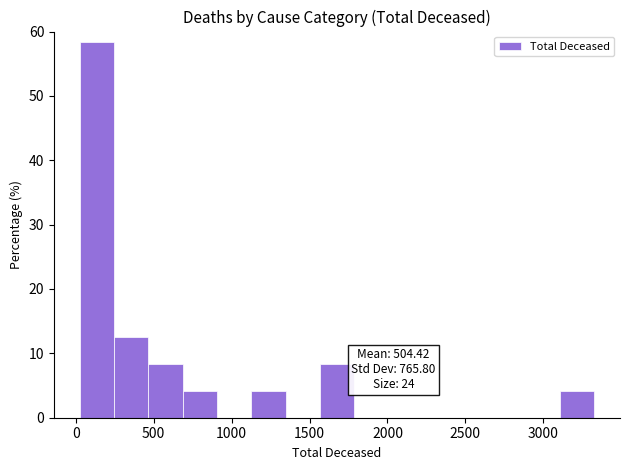

Which range on the x-axis has the tallest bar?

50 to 250